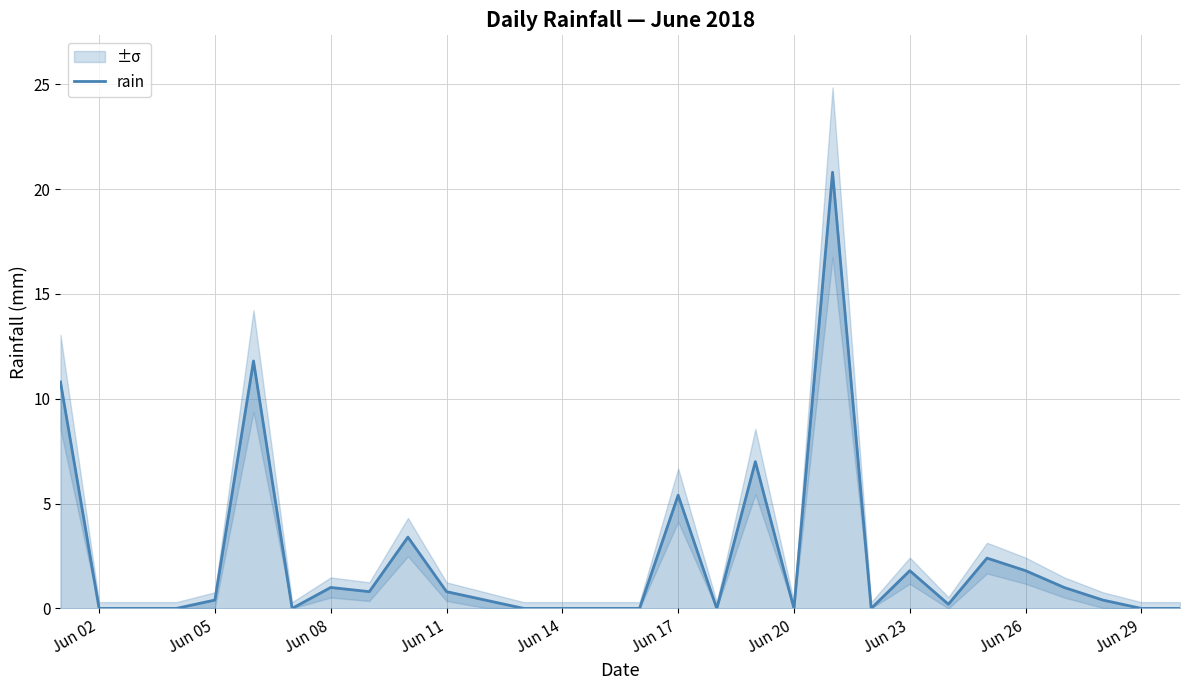

What is the maximum value for rain?

20.8